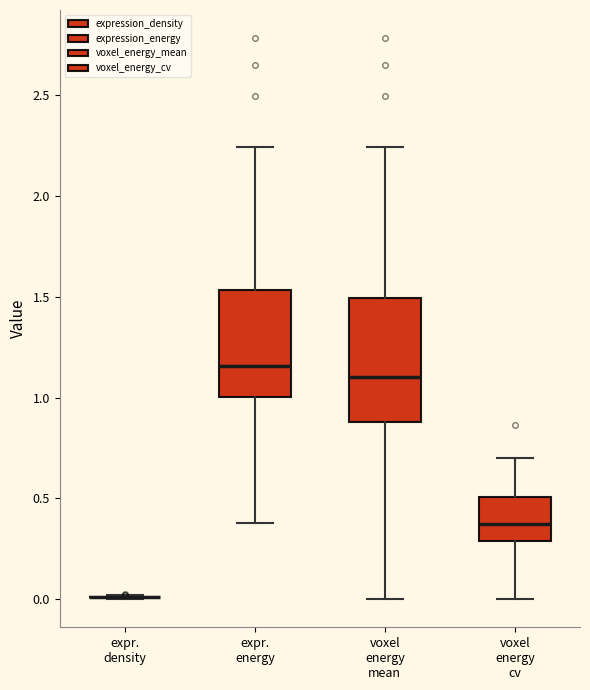

Reading left to right, transcribe this box plot: for each box, give where its median line is, the range the box spans, and where its two whiskers end, as read against the y-axis. The values are not printed on the chart, so give them approximately, as read against the axis.

expr. density: box collapsed to a line at 0.00, whiskers 0.00 to 0.00
expr. energy: median 1.15, box 1.00 to 1.55, whiskers 0.40 to 2.25
voxel energy mean: median 1.10, box 0.90 to 1.50, whiskers 0.00 to 2.25
voxel energy cv: median 0.35, box 0.30 to 0.50, whiskers 0.00 to 0.70